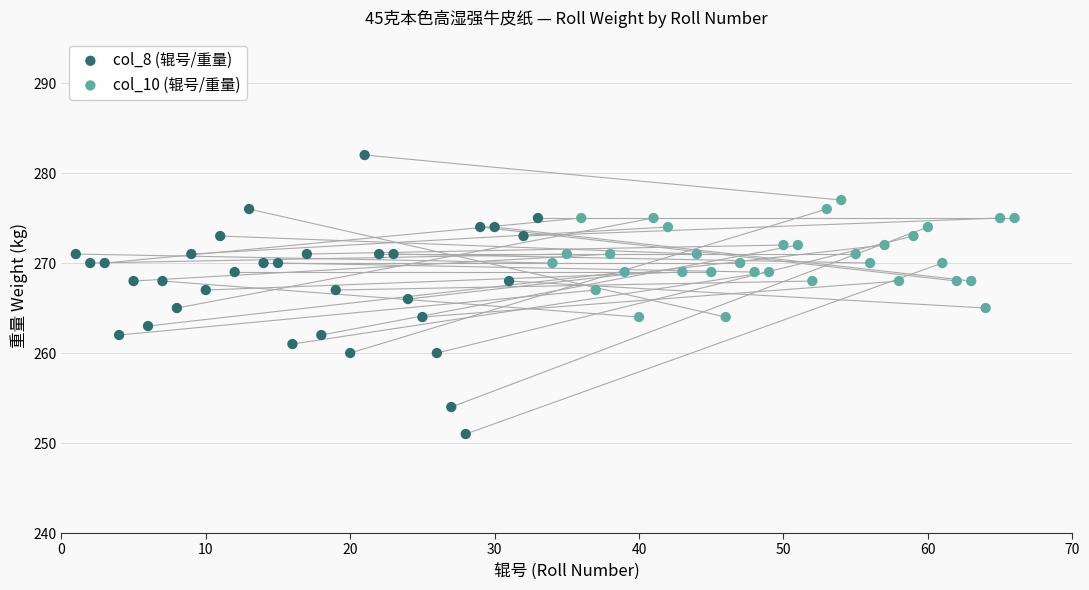

Which series has the largest Y range (max minus min)?

col_8 (辊号/重量)